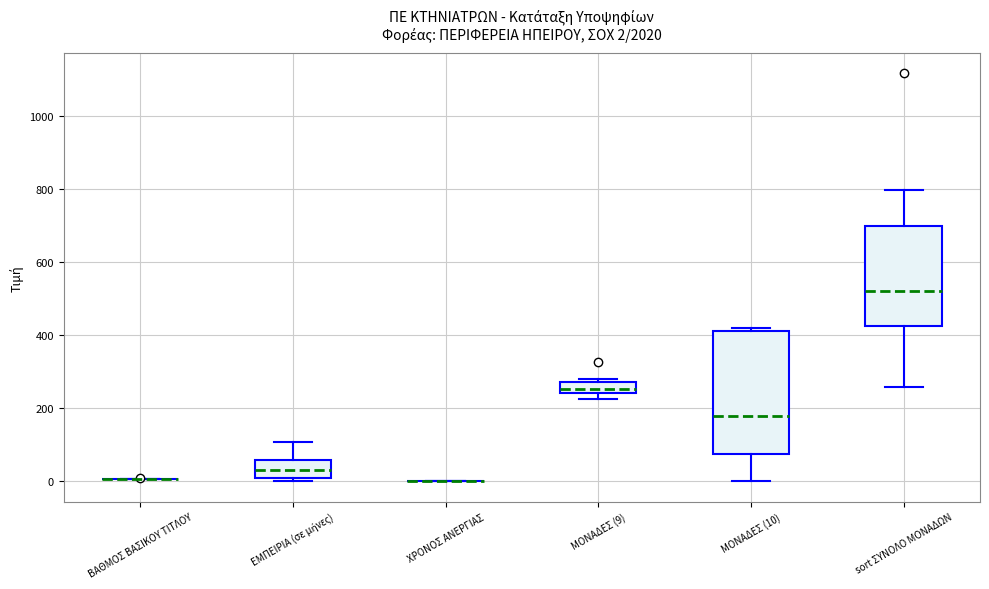

Which box is the tallest, from its lower edge to its upper edge?

ΜΟΝΑΔΕΣ (10)